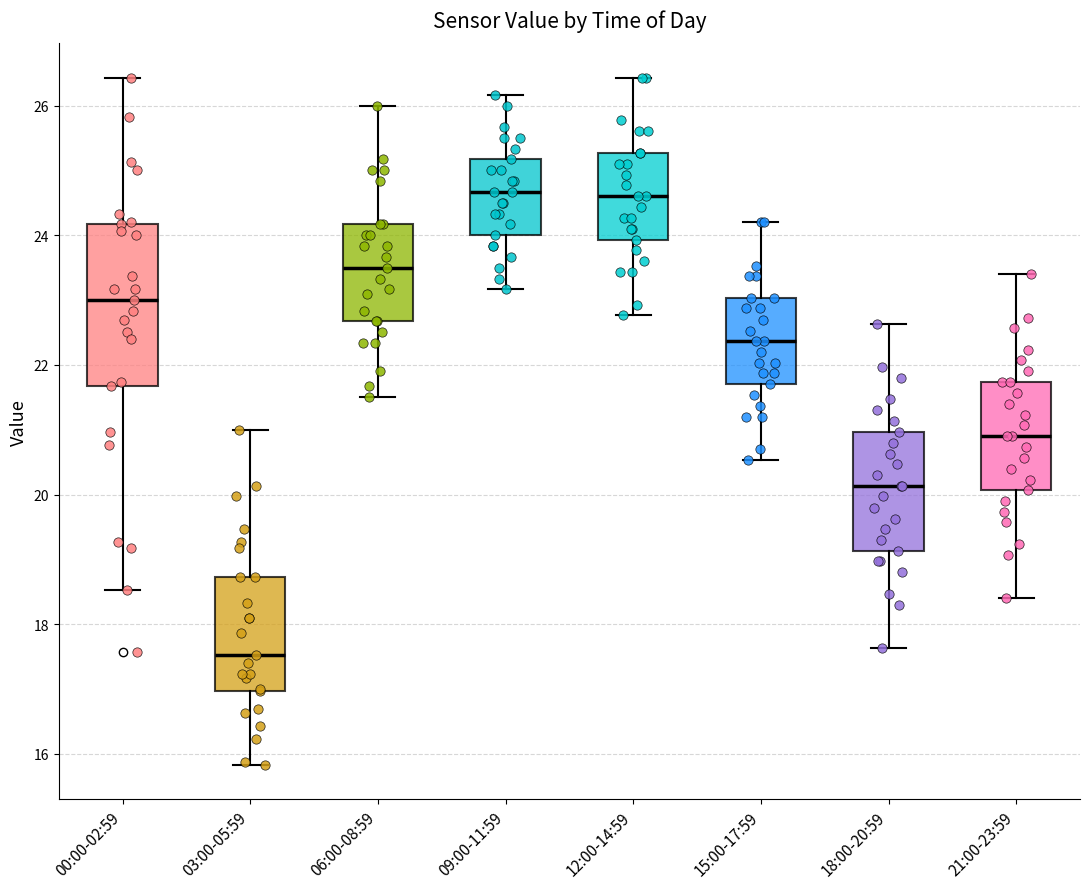

Reading left to right, transcribe this box plot: for each box, give where its median line is, the range the box spans, and where its two whiskers end, as read against the y-axis. The values are not printed on the chart, so give them approximately, as read against the axis.

00:00-02:59: median 23.0, box 21.6 to 24.2, whiskers 18.6 to 26.4
03:00-05:59: median 17.6, box 17.0 to 18.8, whiskers 15.8 to 21.0
06:00-08:59: median 23.6, box 22.6 to 24.2, whiskers 21.6 to 26.0
09:00-11:59: median 24.6, box 24.0 to 25.2, whiskers 23.2 to 26.2
12:00-14:59: median 24.6, box 24.0 to 25.2, whiskers 22.8 to 26.4
15:00-17:59: median 22.4, box 21.8 to 23.0, whiskers 20.6 to 24.2
18:00-20:59: median 20.2, box 19.2 to 21.0, whiskers 17.6 to 22.6
21:00-23:59: median 21.0, box 20.0 to 21.8, whiskers 18.4 to 23.4